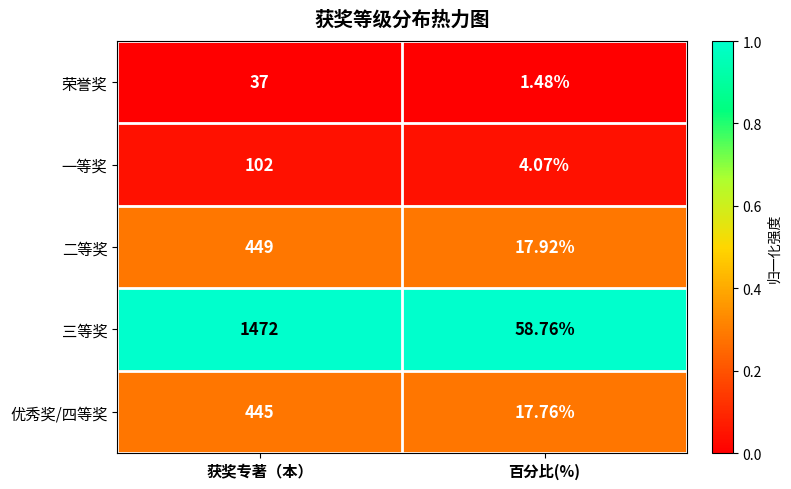

Which category has the highest value in the 一等奖 series?

获奖专著（本）